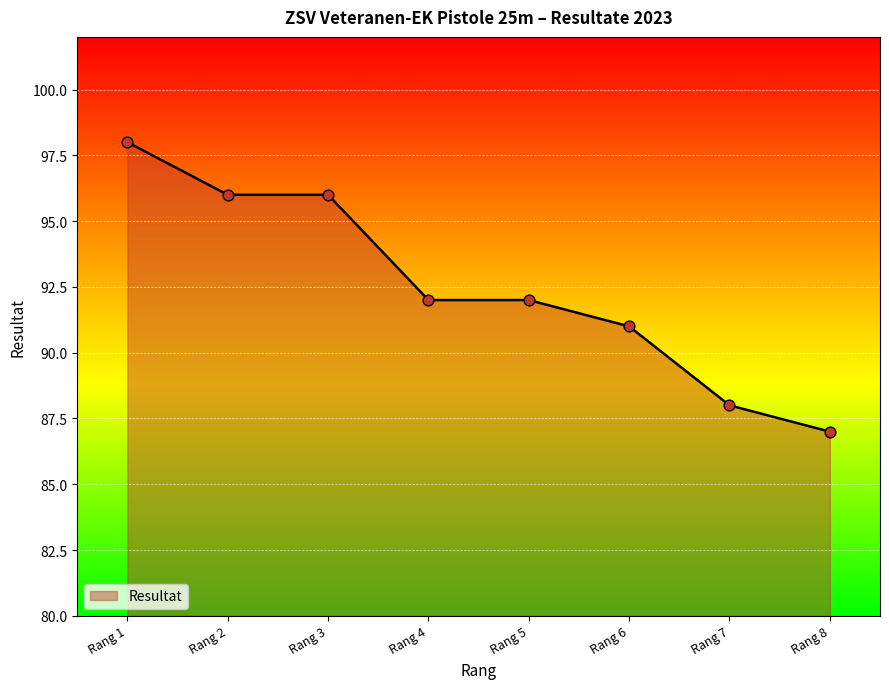

What is the ratio of the value at Rang 4 to the value at Rang 6?

1.0